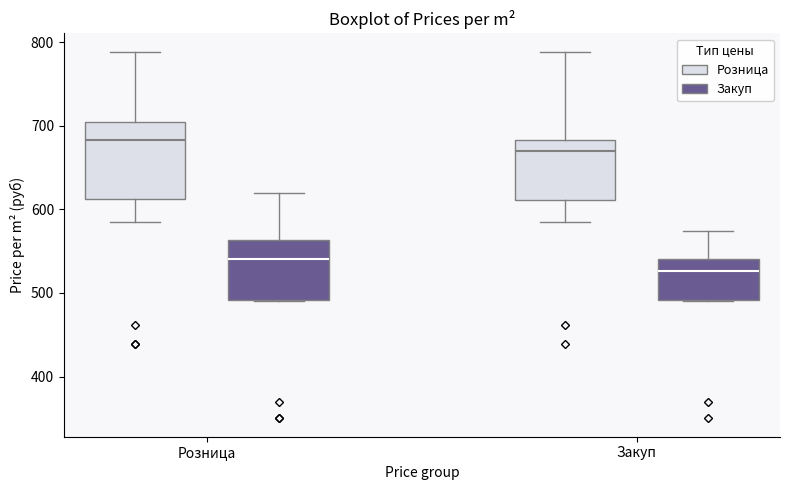

Reading left to right, read every box against the y-axis: the position of its median line, the range the box covers, and the ends of its whiskers. The values are not printed on the chart, so give them approximately, as read against the axis.

Розница (Розница): median 680, box 610 to 700, whiskers 590 to 790
Розница (Закуп): median 540, box 490 to 560, whiskers 490 to 620
Закуп (Розница): median 670, box 610 to 680, whiskers 590 to 790
Закуп (Закуп): median 530, box 490 to 540, whiskers 490 to 570